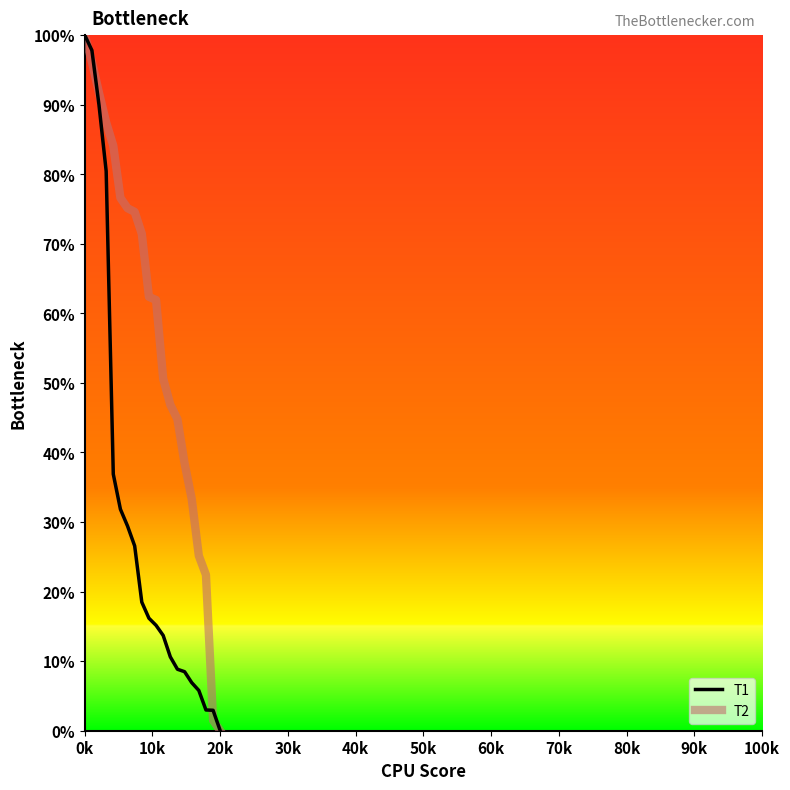

Does the chart display data point markers on the line(s)?

No